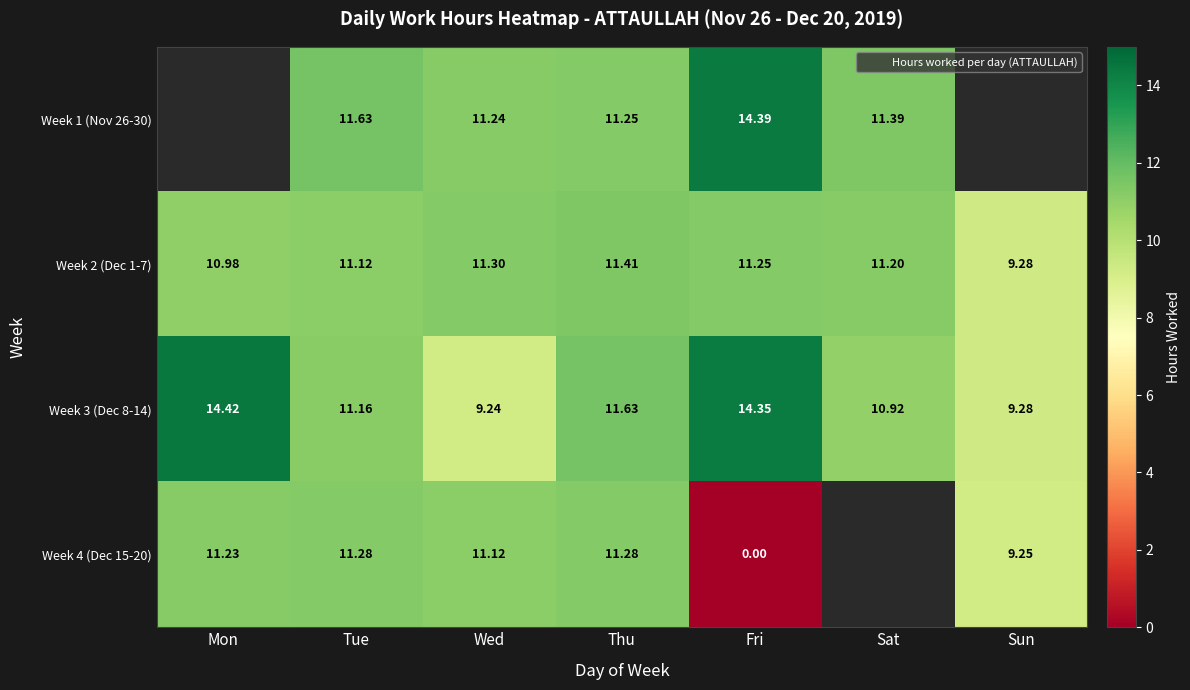

How many data points in Week 4 (Dec 15-20) are less than 11?

2